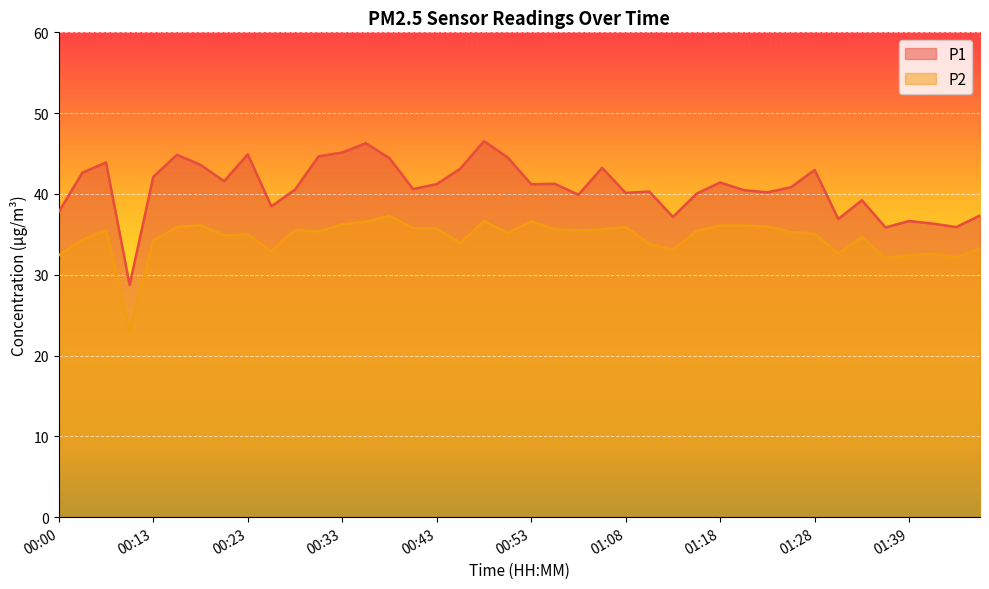

How many data points in P1 are above 41?

20